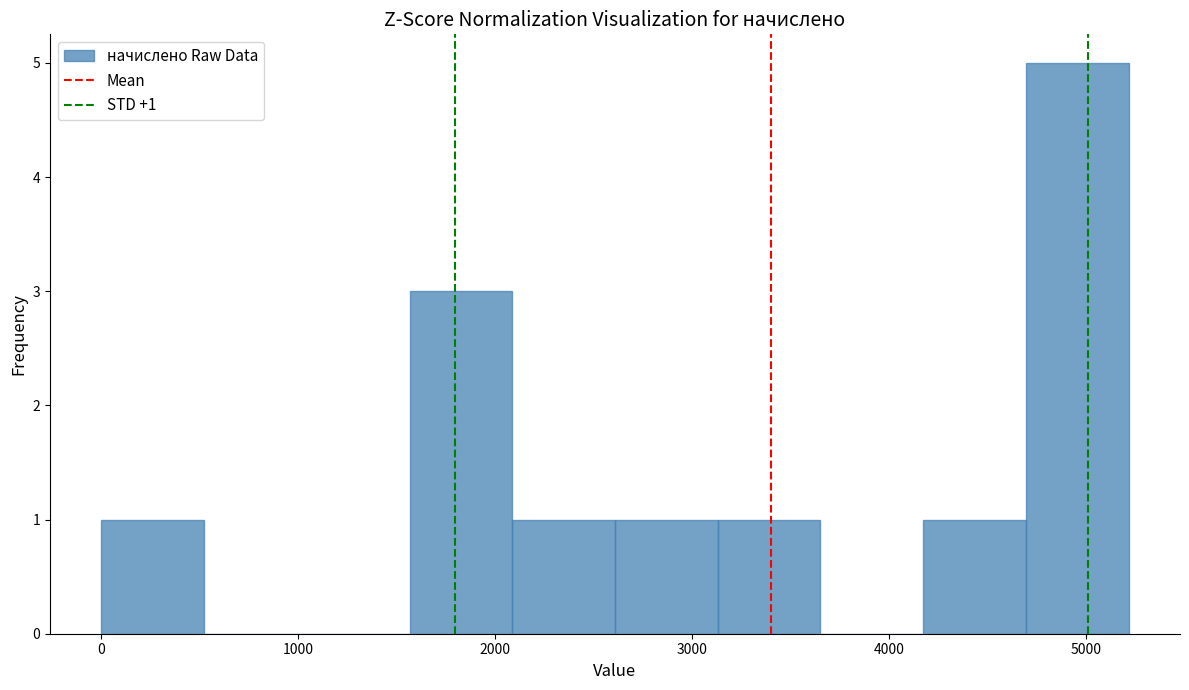

Which range on the x-axis has the tallest bar?

4700 to 5200